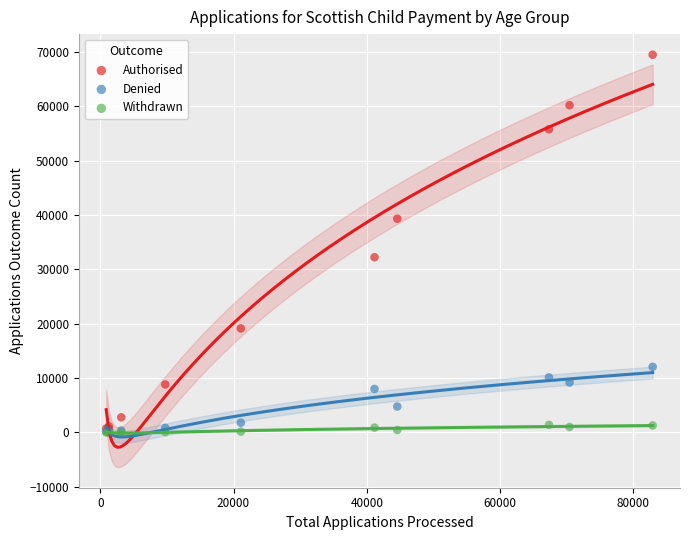

Across all series, what Y value is closest to 34765?

32250